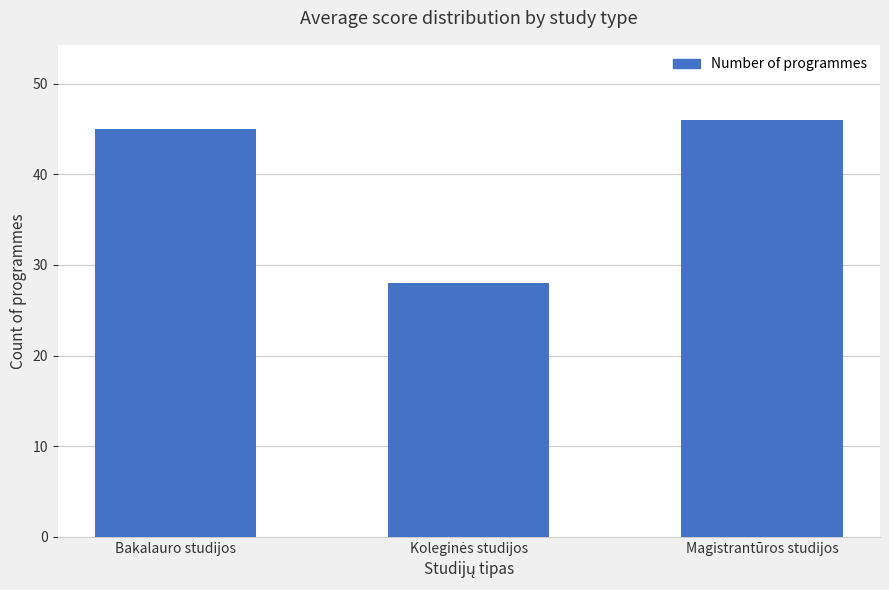

What is the sum of all values?

119